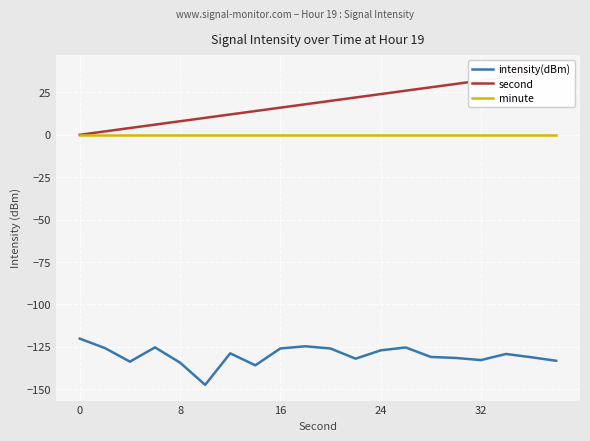

True or false: minute and intensity(dBm) intersect in this chart.

False